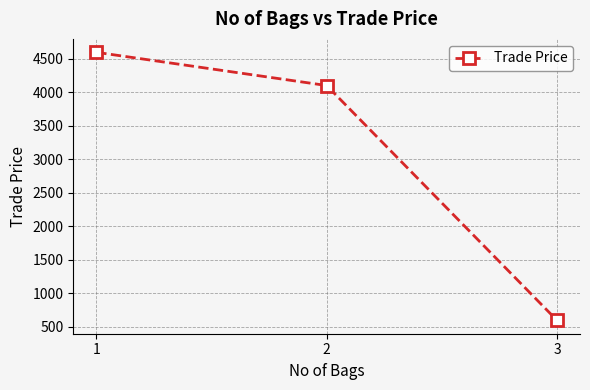

What is the change in value from 1 to 2?

-495.4